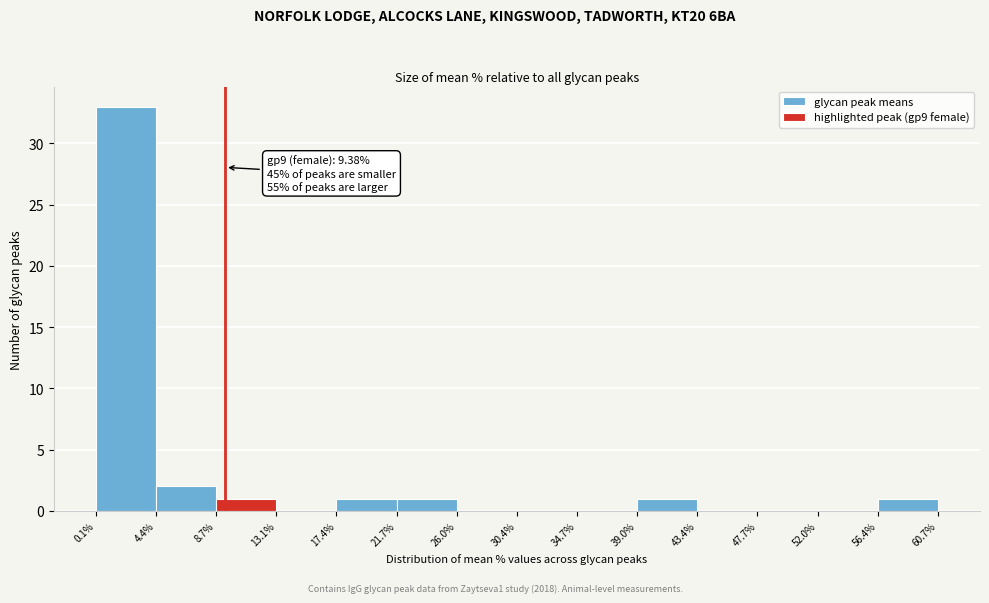

Which range on the x-axis has the tallest bar?

0.1% to 4.4%